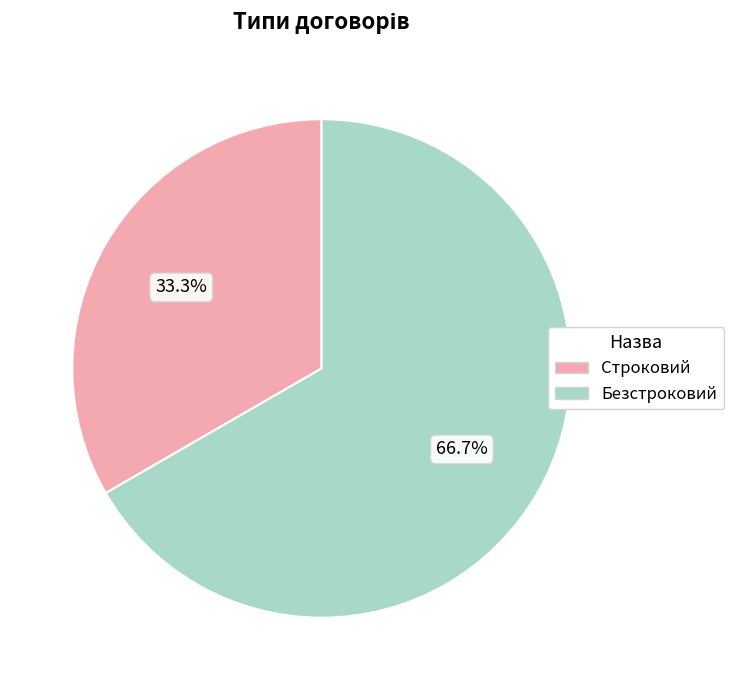

To the nearest percent, what is the difference between the Безстроковий and Строковий slice percentages?

33%